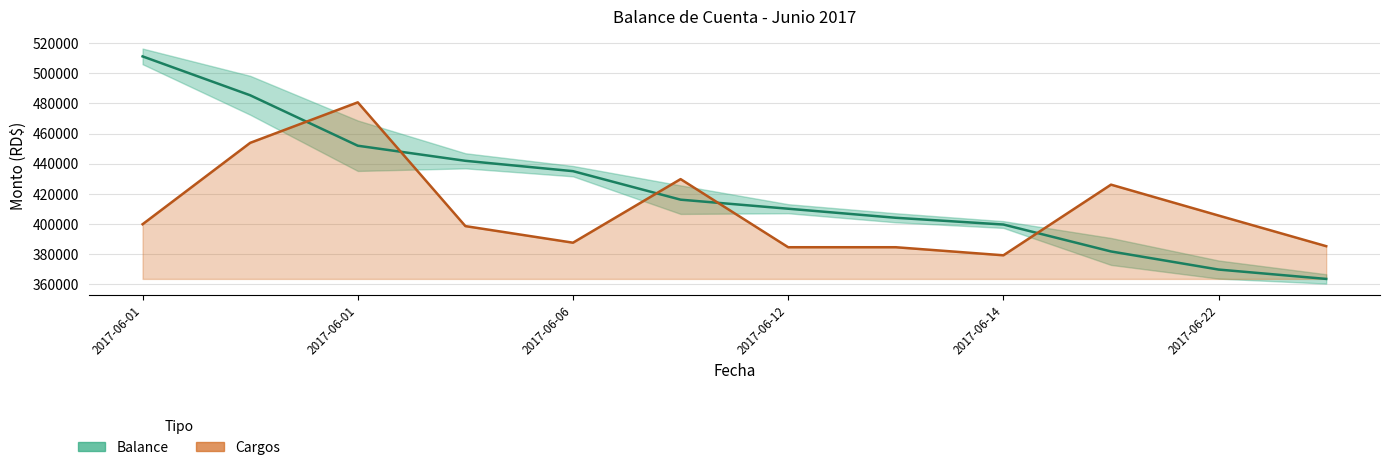

Between 11 and 2017-06-06, which is larger?

2017-06-06